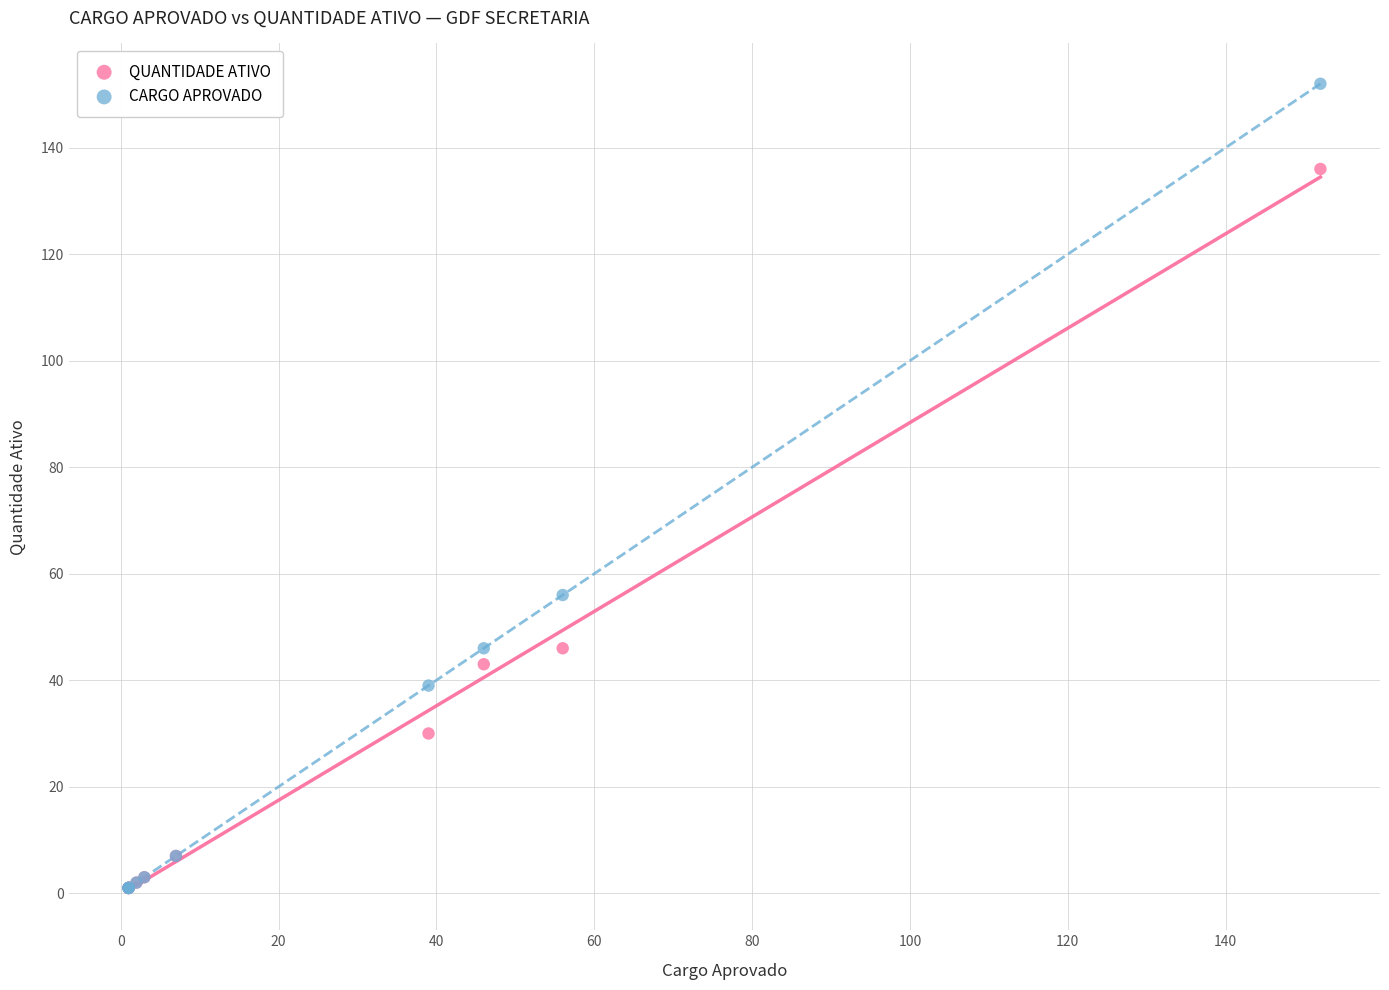

Which series has the widest spread of Y values?

CARGO APROVADO